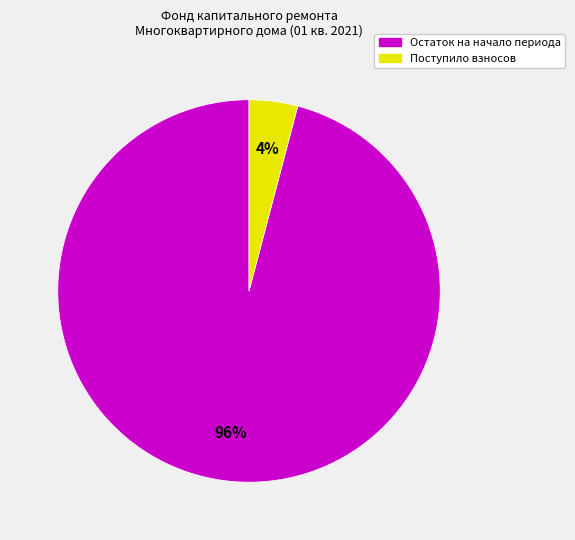

Is there a majority slice in this chart?

Yes